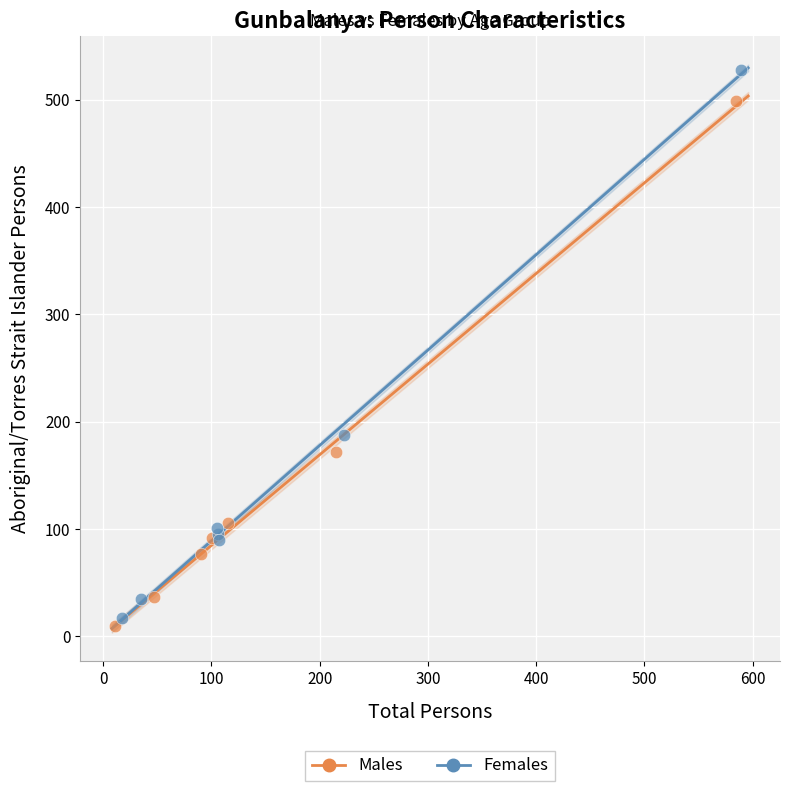

Which series reaches the maximum Y coordinate?

Females